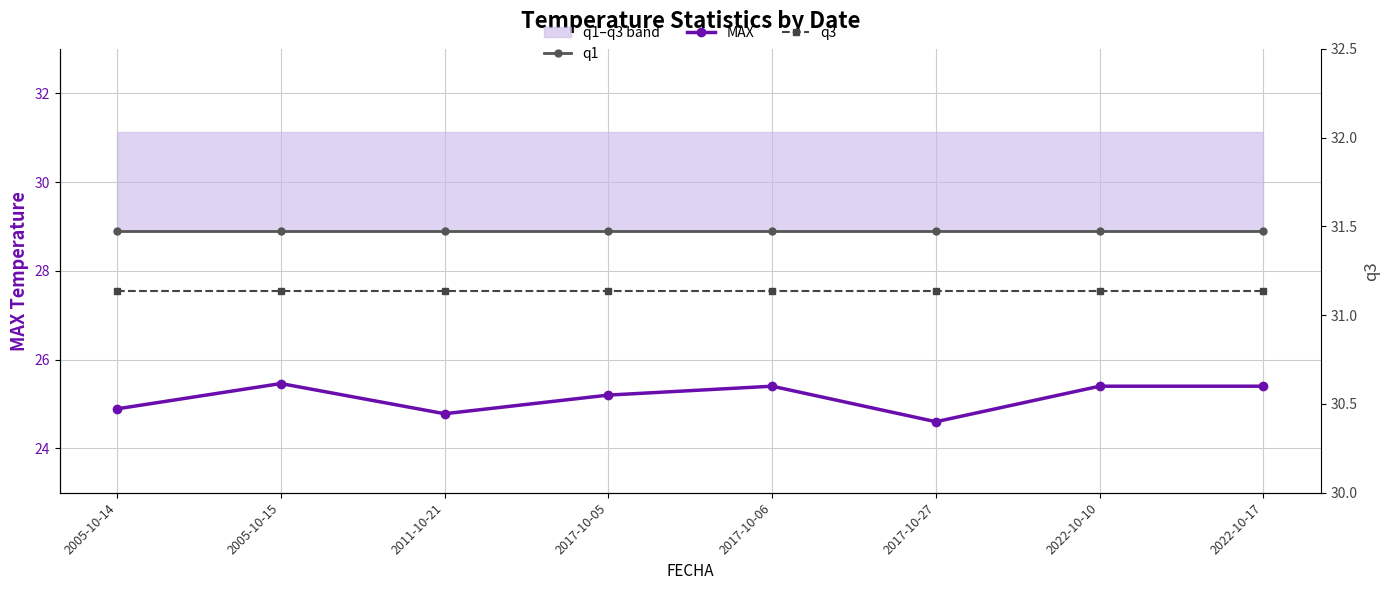

At which label does q1 reach its minimum?

2005-10-14